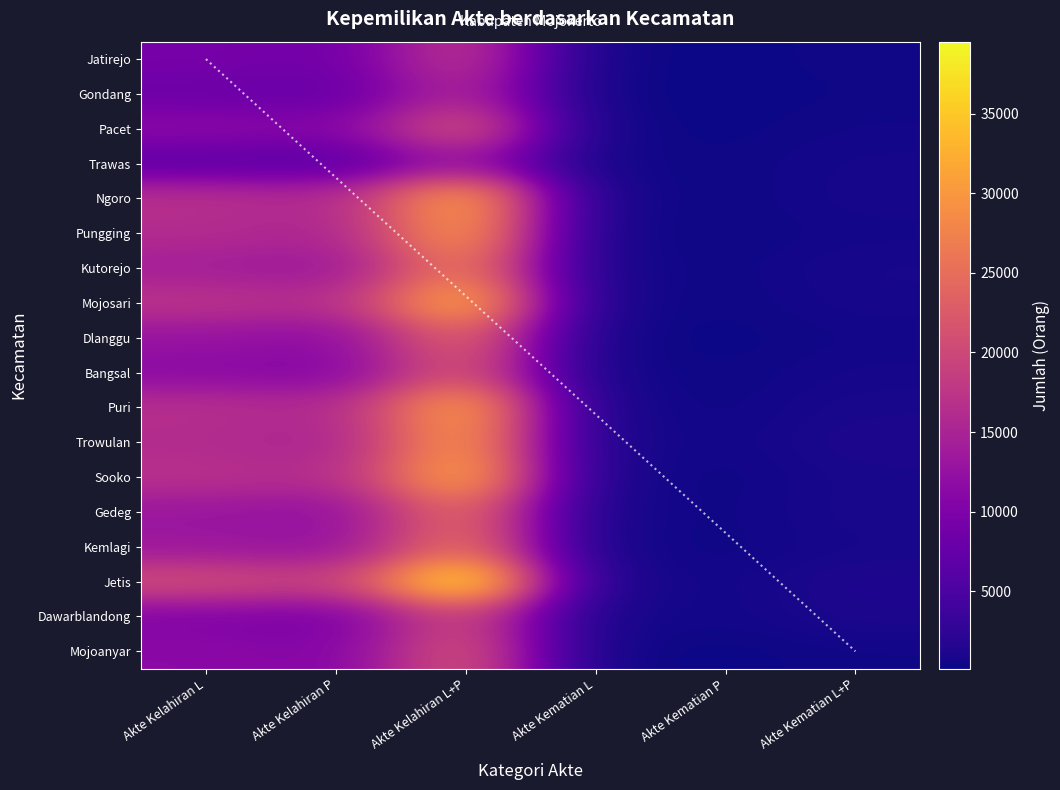

Between Akte Kelahiran L and Akte Kelahiran P, which series saw the biggest shift?

Jetis